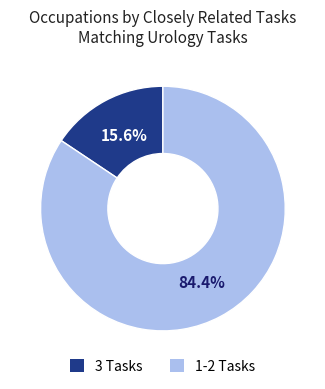

Does any single category account for the majority?

Yes